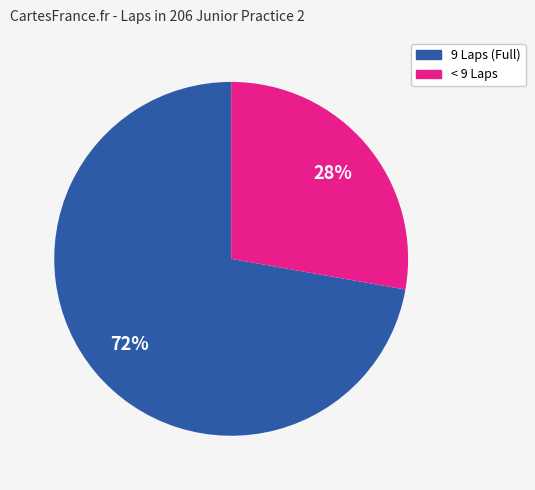

Is there any slice that represents more than half of the pie?

Yes